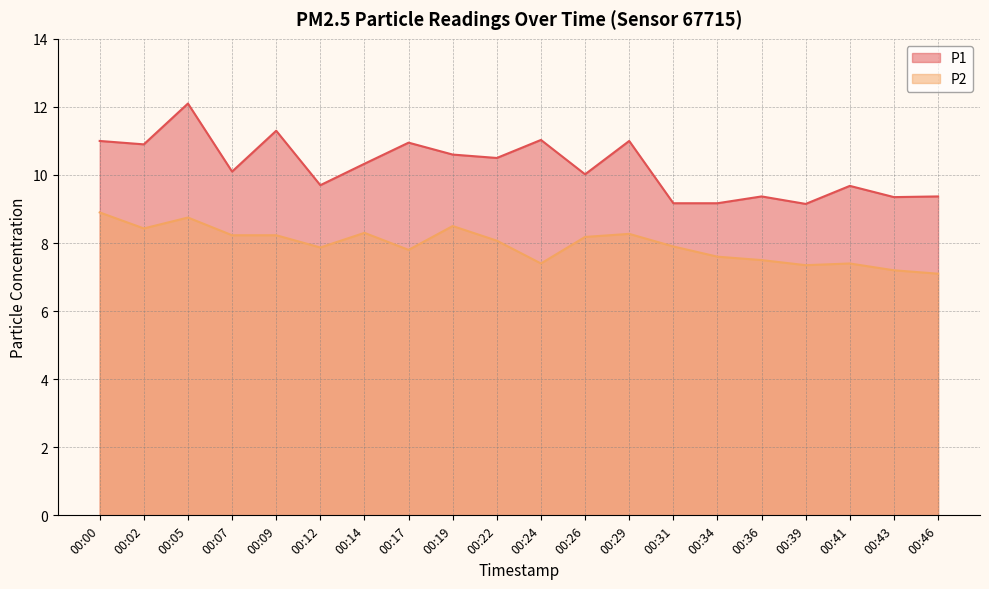

Where is the first local minimum for P2?

00:02